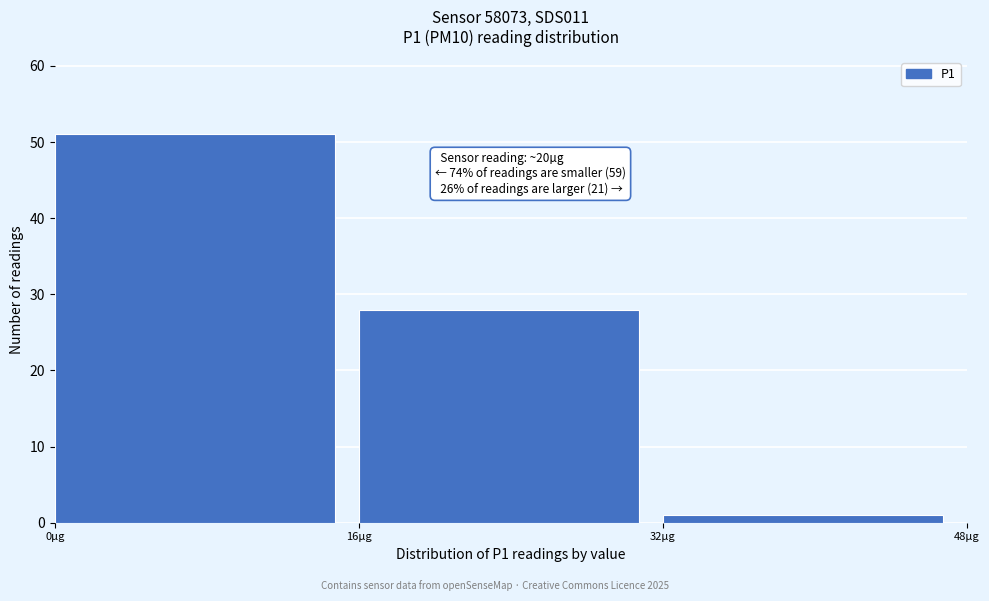

Which range on the x-axis has the tallest bar?

0 to 16